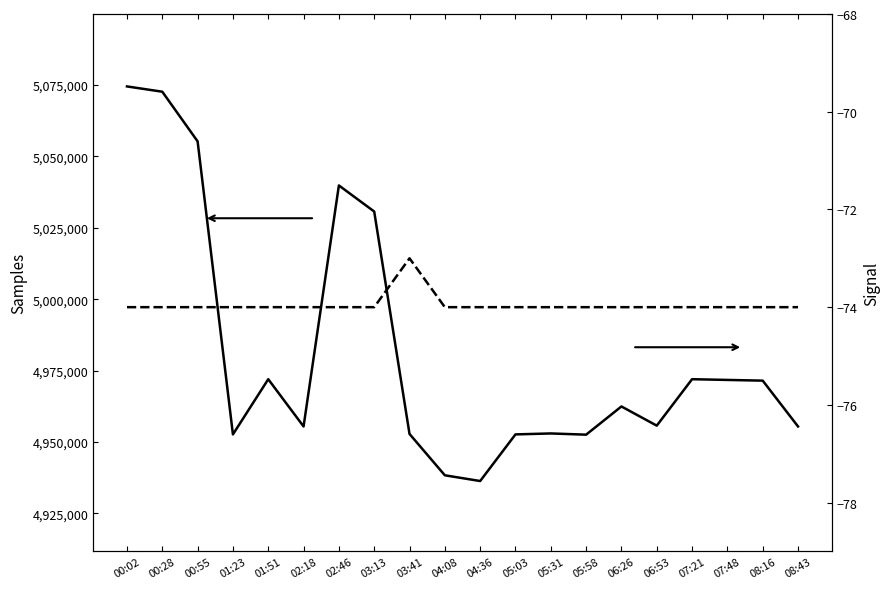

Where is the first local minimum for Samples?

01:23